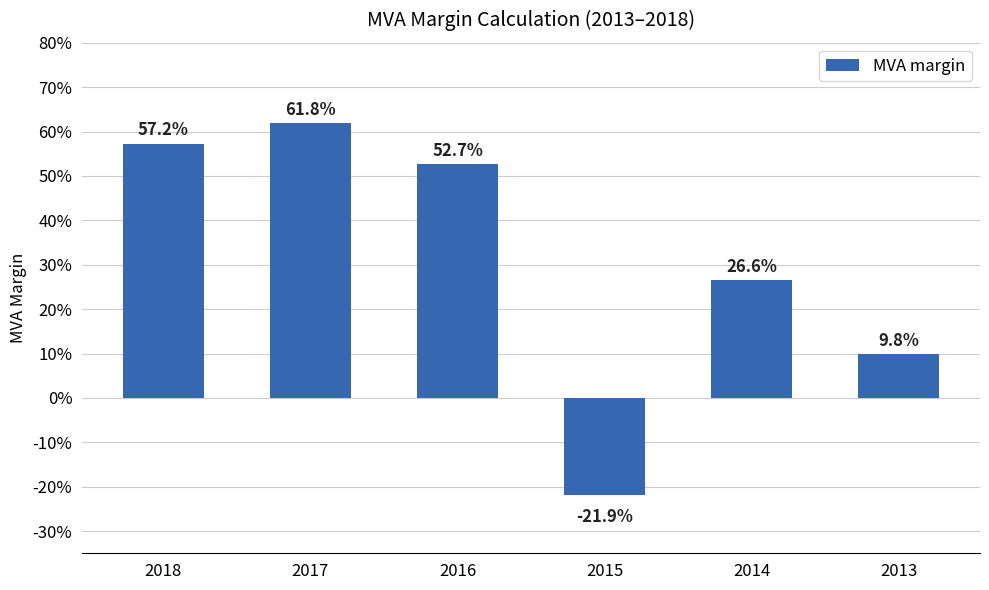

Are the bars grouped side by side (vs. stacked)?

No